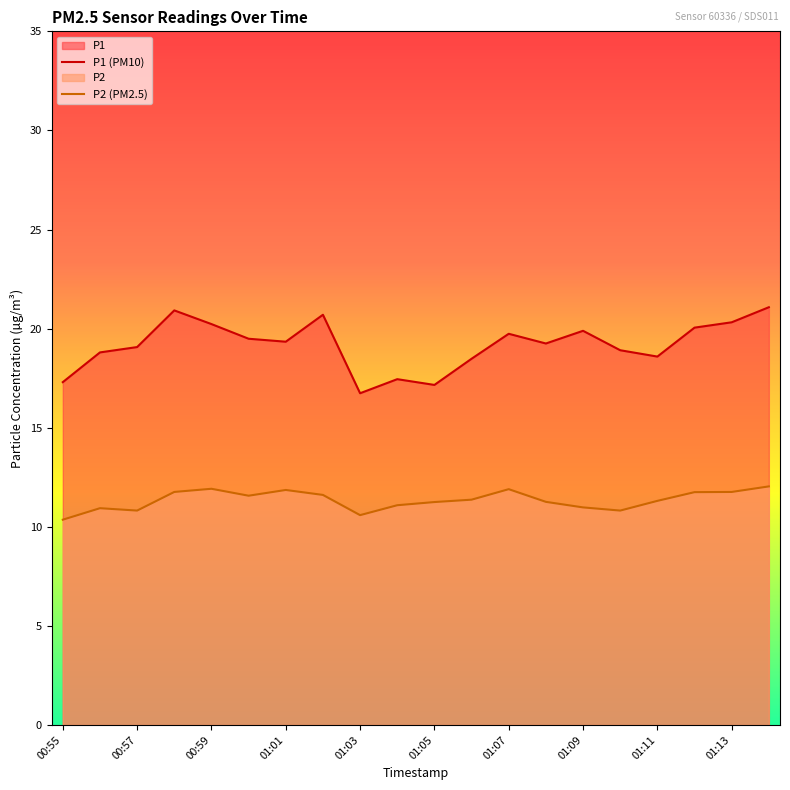

What is the total value across all series at 01:09?

30.9